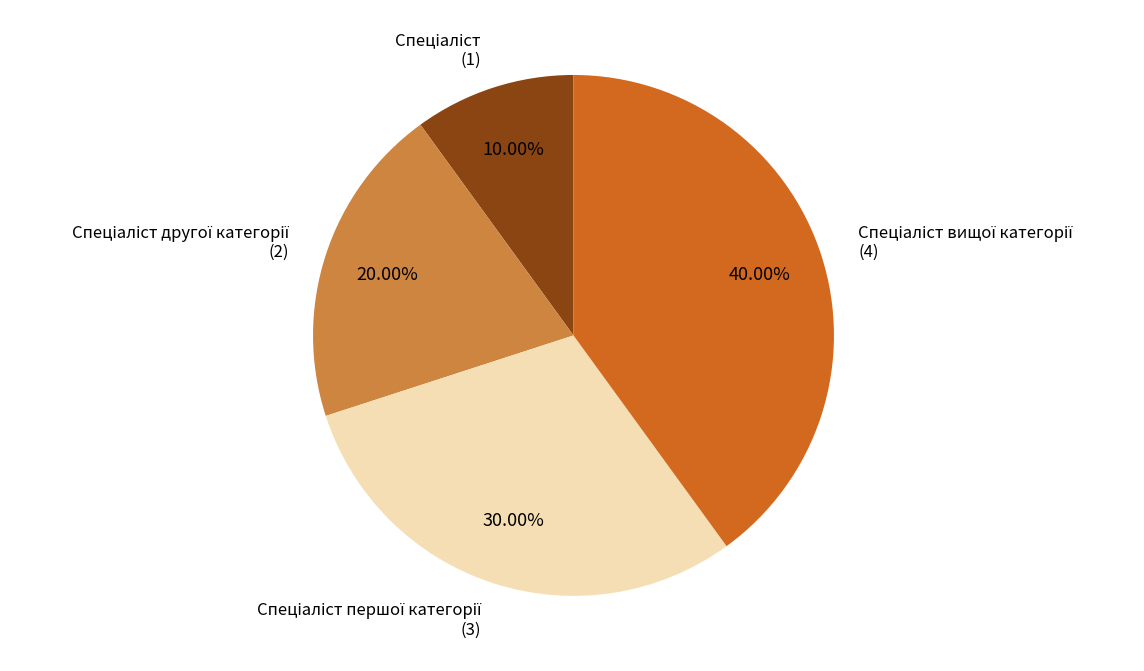

Is there a majority slice in this chart?

No